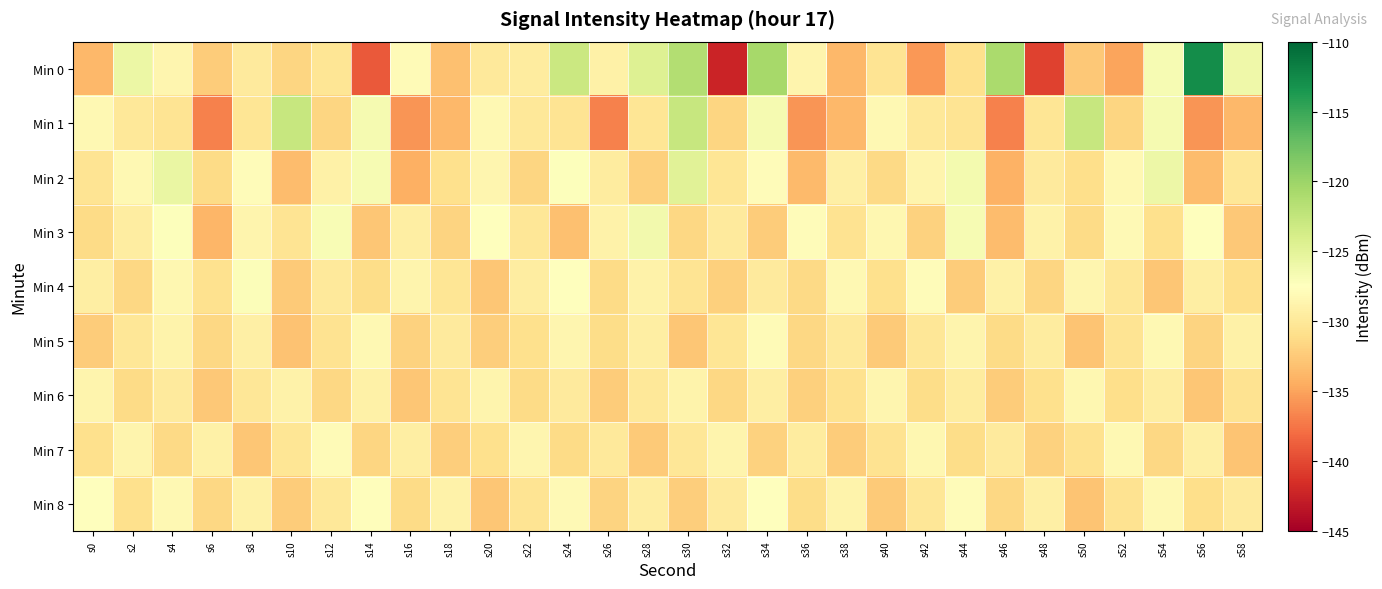

What is the difference between the highest and lowest values at s26?

8.0